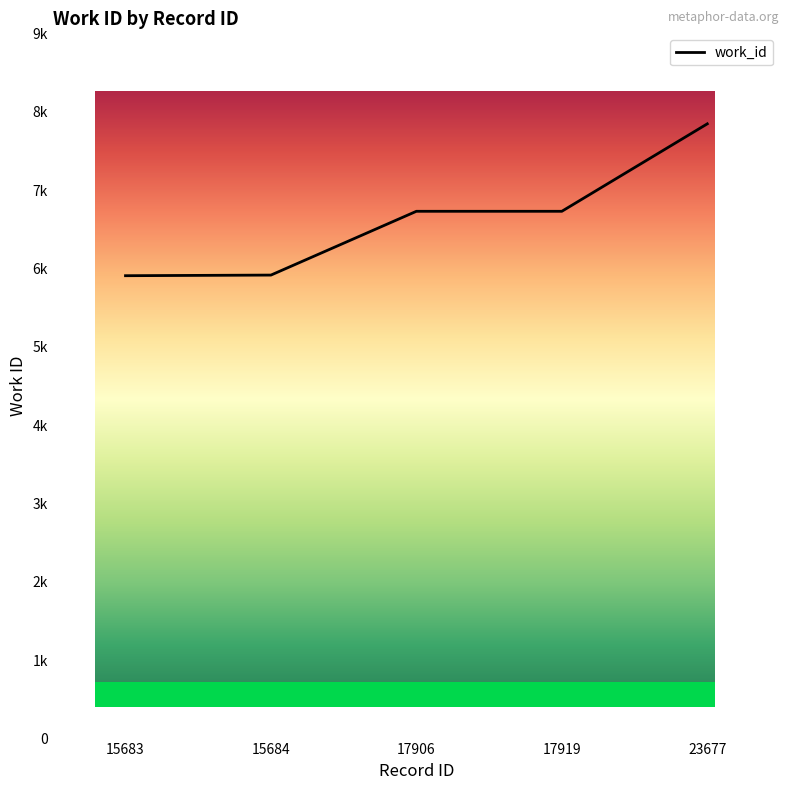

How many lines are shown in the chart?

1